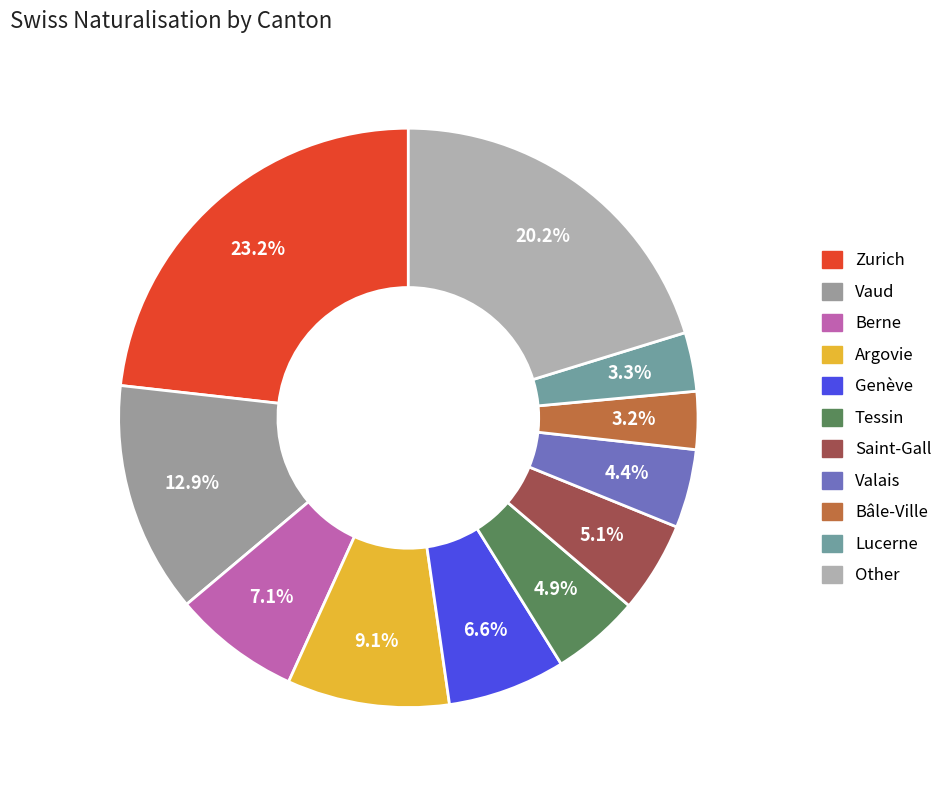

Which category has the smallest portion of the pie?

Bâle-Ville